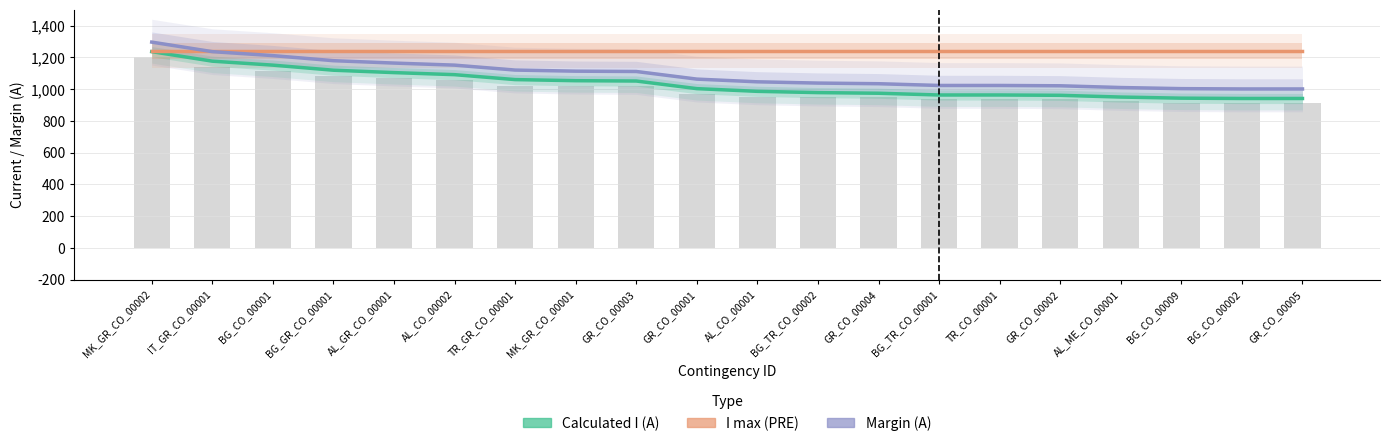

What is the average value of the I max (PRE) series?

1240